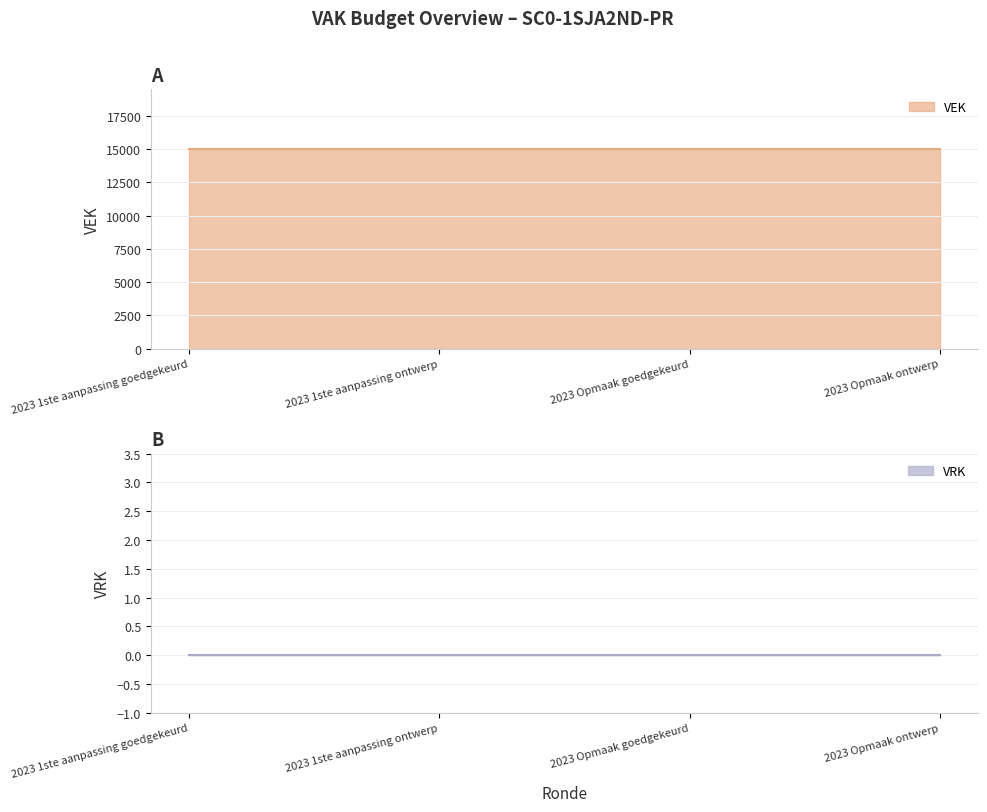

Reading left to right, transcribe all the data shown in this chart.

VEK: 15000	15000	15000	15000
VRK: 0	0	0	0